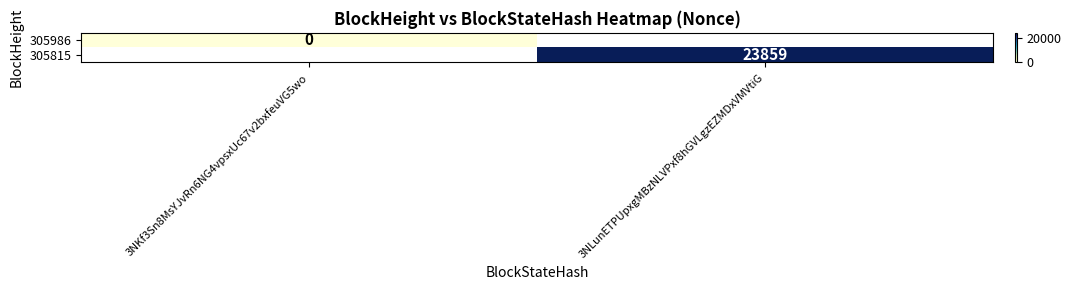

Which series has the largest range (max minus min)?

305986